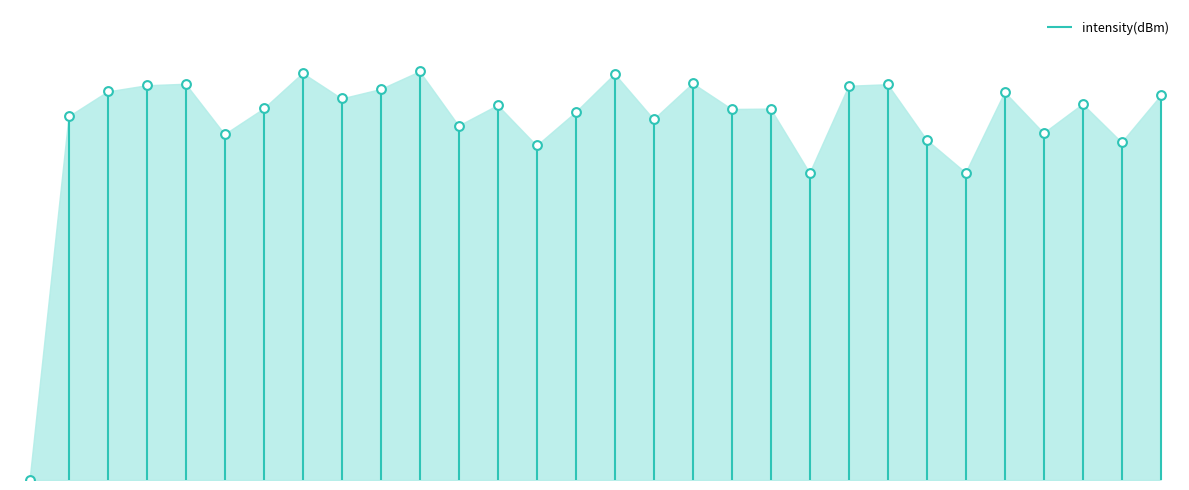

Which has a higher value, 26 or 4?

4